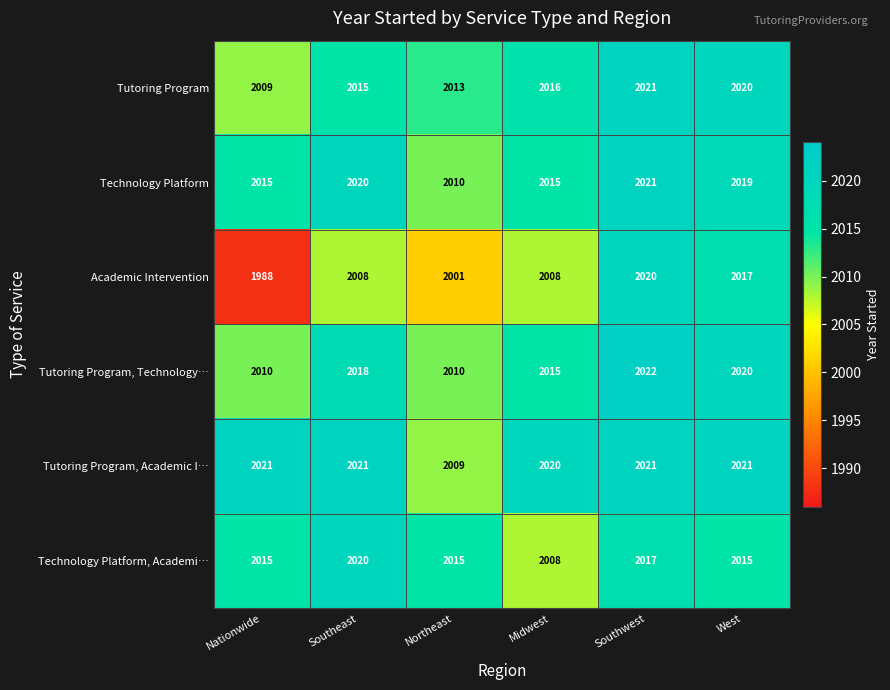

Count the number of data series in this chart.

6